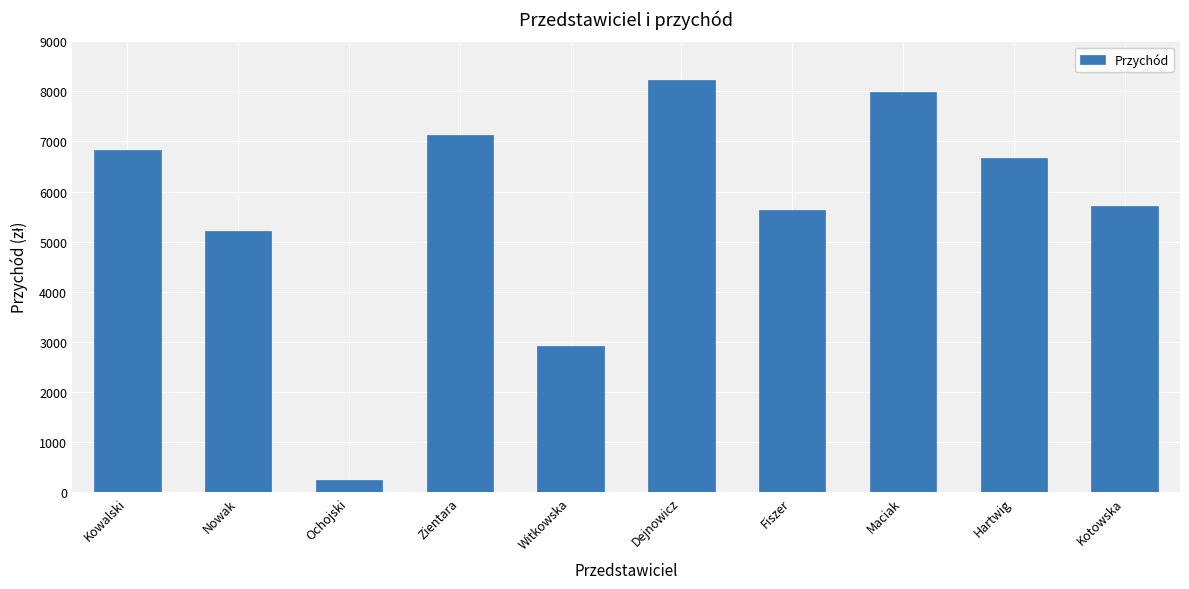

Between Maciak and Kotowska, which is larger?

Maciak